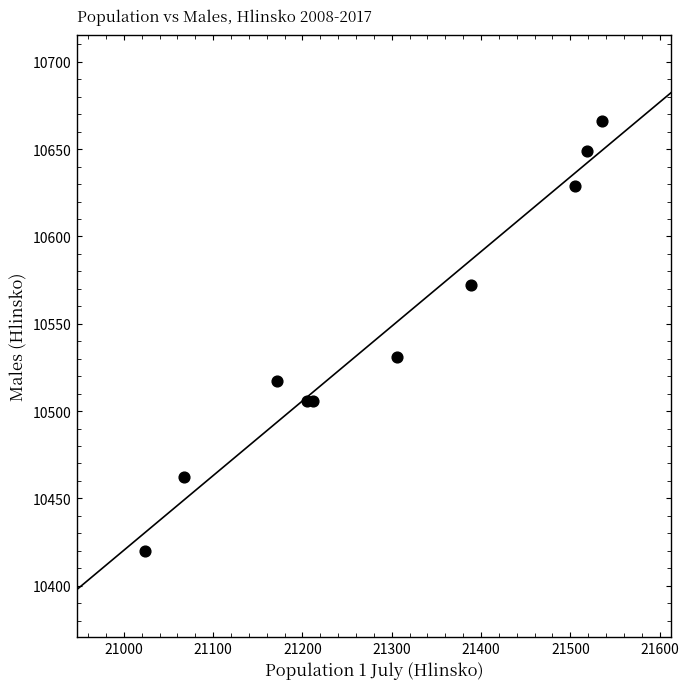

What Y value in the scatter plot is closest to 10543?

10531